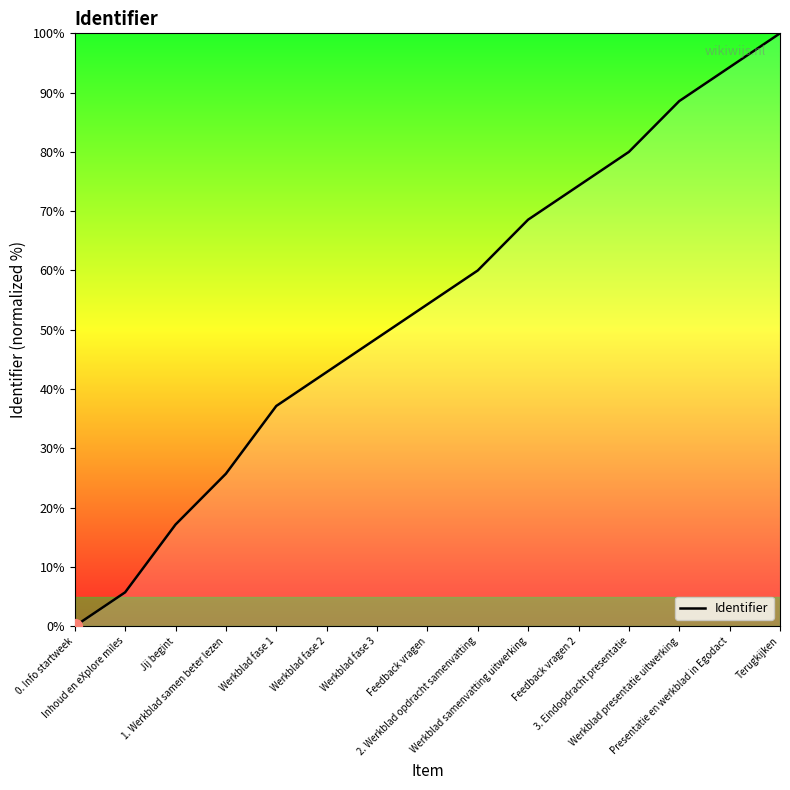

What is the difference between the maximum and minimum values?

100.0